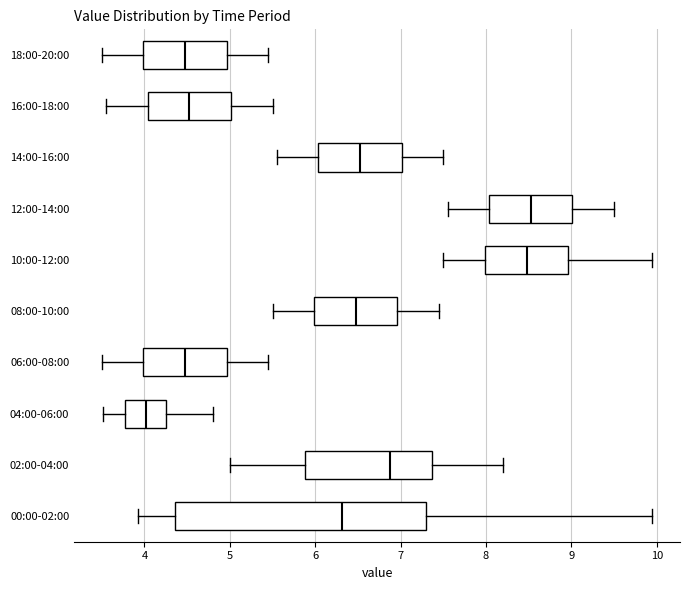

Reading bottom to top, transcribe this box plot: for each box, give where its median line is, the range the box spans, and where its two whiskers end, as read against the x-axis. The values are not printed on the chart, so give them approximately, as read against the axis.

00:00-02:00: median 6.3, box 4.4 to 7.3, whiskers 3.9 to 10.0
02:00-04:00: median 6.9, box 5.9 to 7.4, whiskers 5.0 to 8.2
04:00-06:00: median 4.0, box 3.8 to 4.3, whiskers 3.5 to 4.8
06:00-08:00: median 4.5, box 4.0 to 5.0, whiskers 3.5 to 5.5
08:00-10:00: median 6.5, box 6.0 to 7.0, whiskers 5.5 to 7.5
10:00-12:00: median 8.5, box 8.0 to 9.0, whiskers 7.5 to 10.0
12:00-14:00: median 8.5, box 8.0 to 9.0, whiskers 7.6 to 9.5
14:00-16:00: median 6.5, box 6.0 to 7.0, whiskers 5.6 to 7.5
16:00-18:00: median 4.5, box 4.0 to 5.0, whiskers 3.6 to 5.5
18:00-20:00: median 4.5, box 4.0 to 5.0, whiskers 3.5 to 5.5